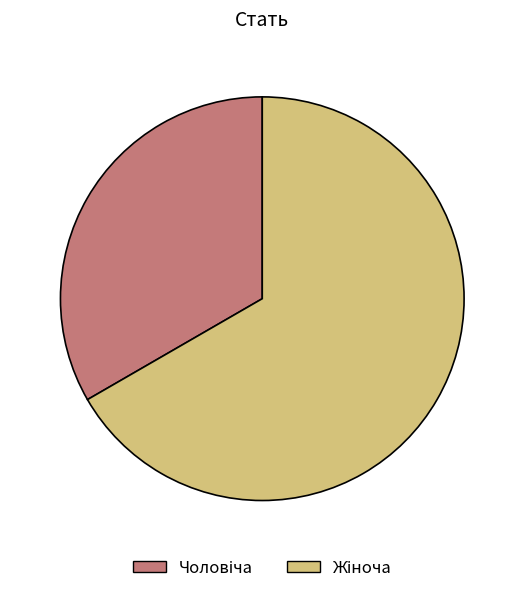

Rank the categories by value from lowest to highest.

Чоловіча, Жіноча